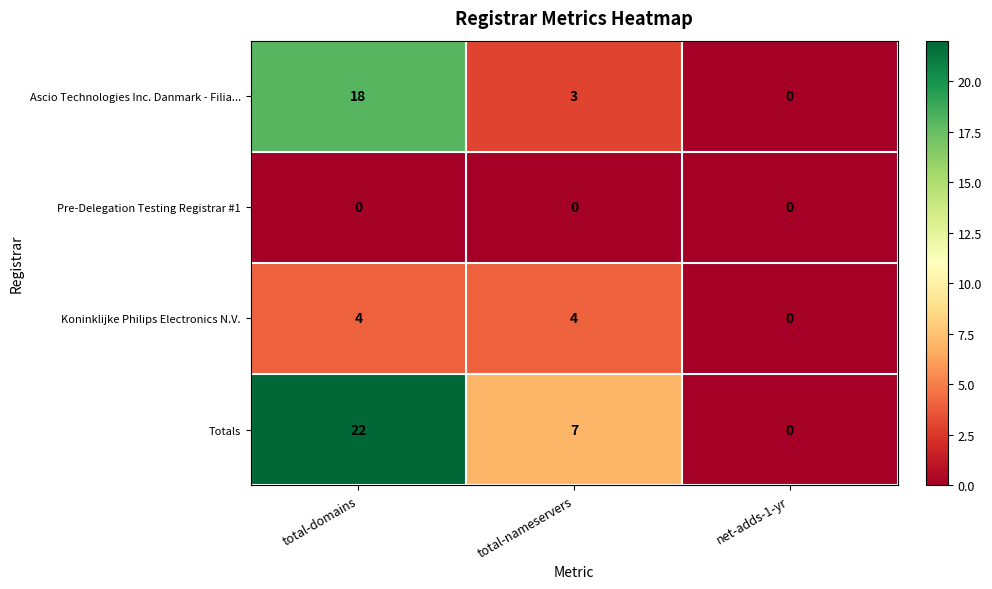

Is it true that Koninklijke Philips Electronics N.V. equals -3 at net-adds-1-yr?

False